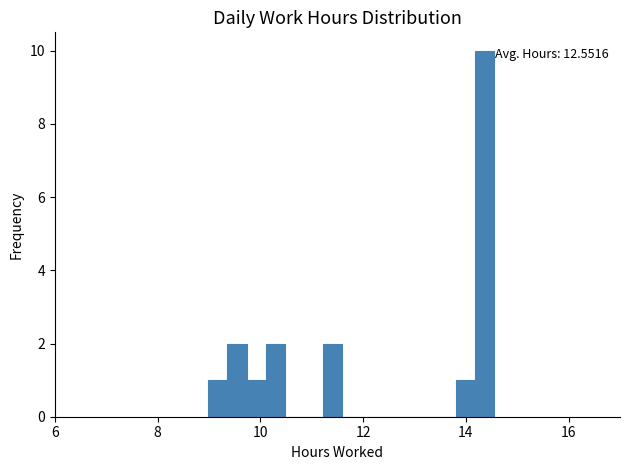

Around what value on the x-axis is the tallest bar? Give the approximate position of its centre, as read against the axis.

14.4